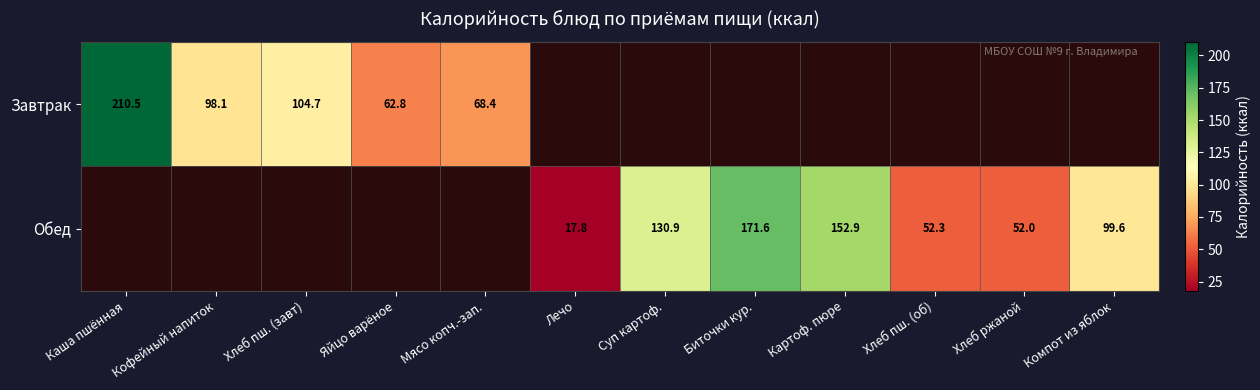

The Завтрак series shows 29.0 at Мясо копч.-зап.. True or false?

False